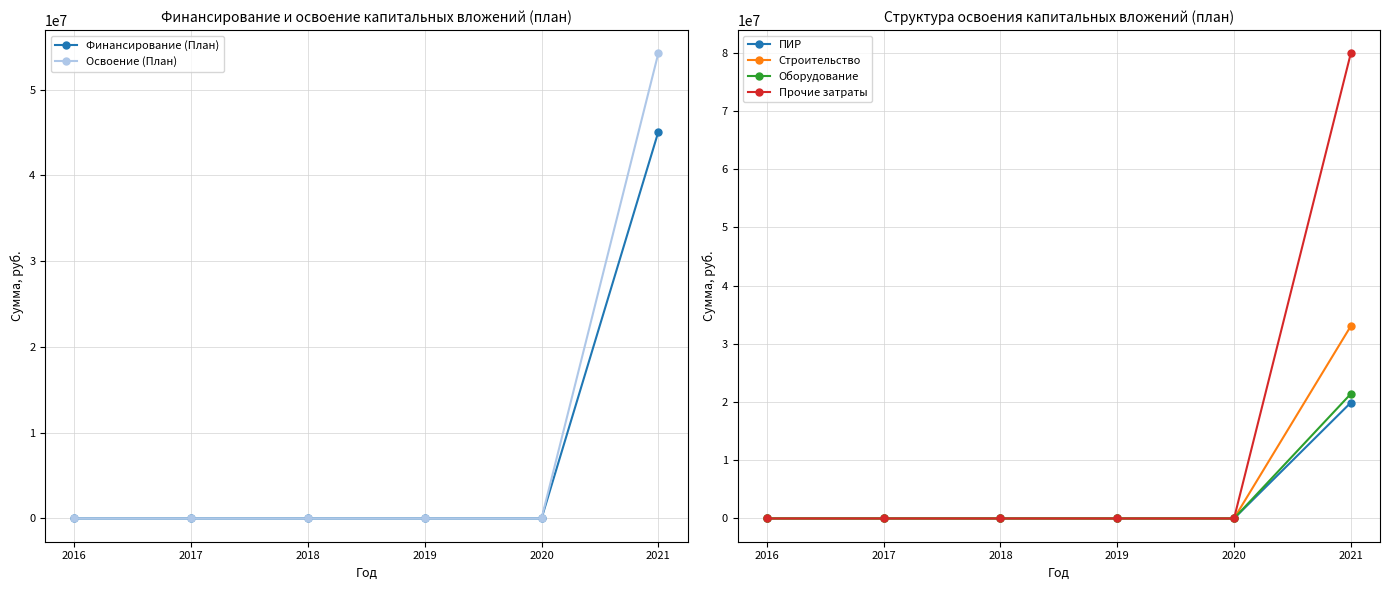

Is this an area chart (filled region under the line)?

No